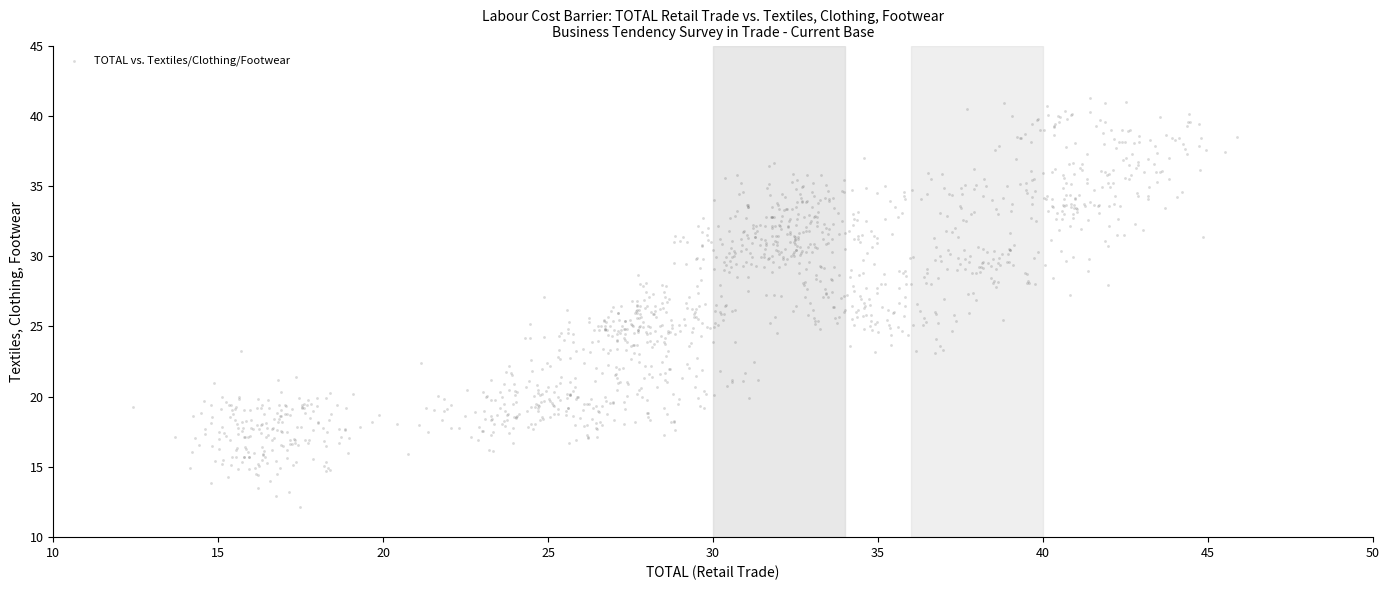

What is the range of Y values (max minus min)?

29.1